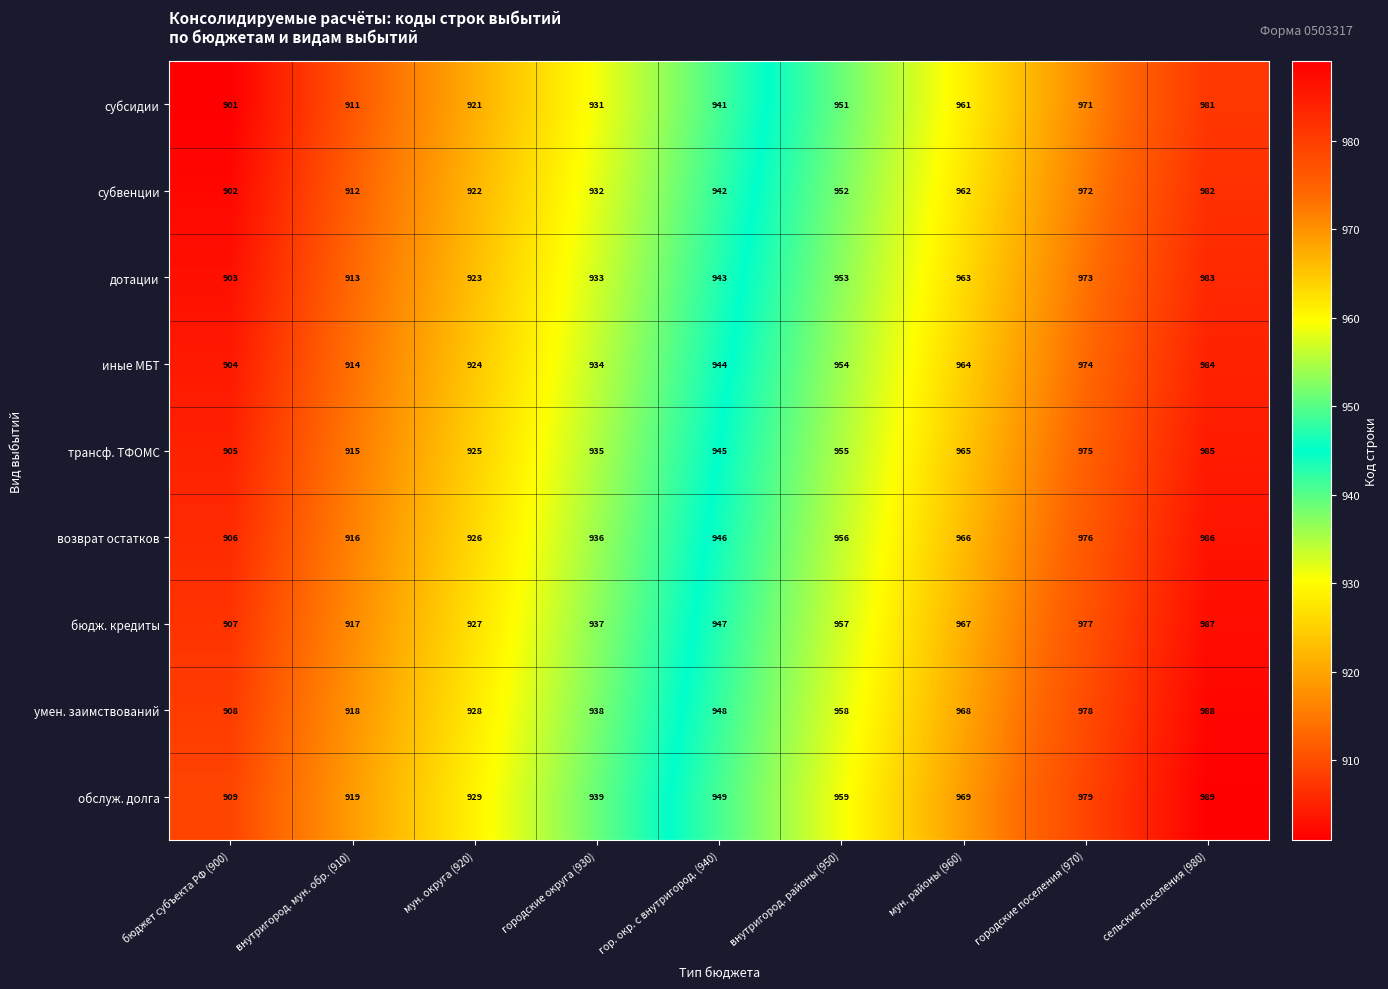

Read the умен. заимствований value at сельские поселения (980).

988